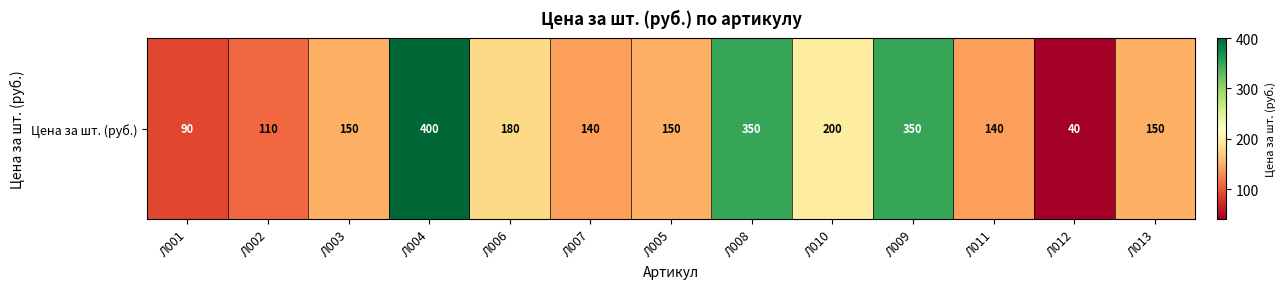

Which category has the lowest value across all series?

Л012